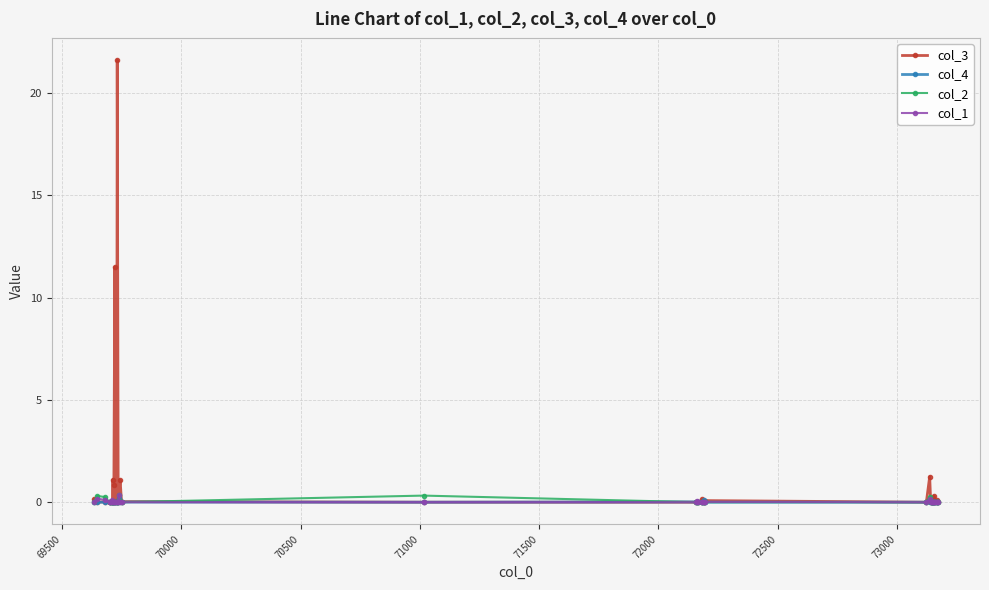

Which series has the largest range (max minus min)?

col_3